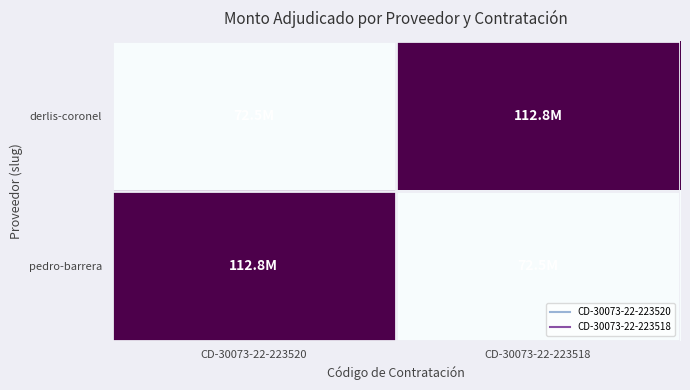

Reading left to right, list all the values displayed in this chart.

derlis-coronel: CD-30073-22-223520=72480000	CD-30073-22-223518=112800000
pedro-barrera: CD-30073-22-223520=112800000	CD-30073-22-223518=72480000